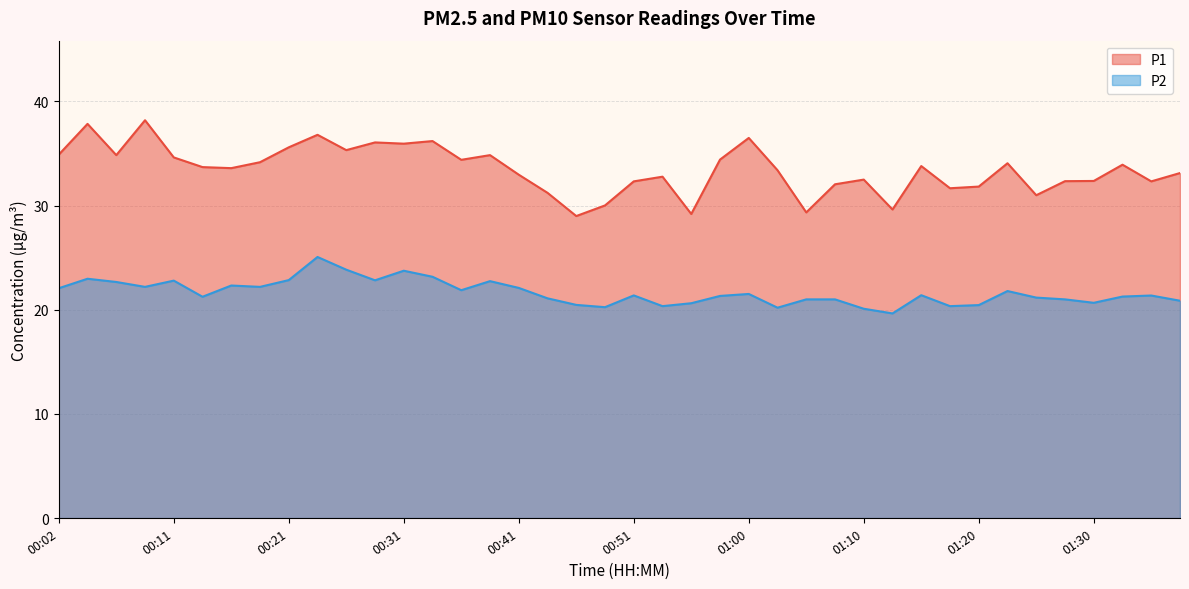

Reading left to right, extract all data points from this chart.

P1: 00:02=34.9	00:04=37.9	00:06=34.9	00:09=38.2	00:11=34.6	00:14=33.7	00:16=33.6	00:19=34.2	00:21=35.6	00:24=36.8	00:26=35.3	00:28=36.1	00:31=36.0	00:33=36.2	00:36=34.4	00:38=34.9	00:41=33.0	00:43=31.2	00:46=29.0	00:48=30.0	00:51=32.3	00:53=32.8	00:56=29.2	00:58=34.4	01:00=36.5	01:03=33.4	01:05=29.4	01:08=32.0	01:10=32.5	01:13=29.6	01:15=33.8	01:18=31.7	01:20=31.8	01:22=34.1	01:25=31.0	01:27=32.4	01:30=32.4	01:32=33.9	01:35=32.3	01:37=33.1
P2: 00:02=22.1	00:04=23.0	00:06=22.7	00:09=22.2	00:11=22.8	00:14=21.2	00:16=22.3	00:19=22.2	00:21=22.9	00:24=25.1	00:26=23.9	00:28=22.8	00:31=23.8	00:33=23.2	00:36=21.9	00:38=22.8	00:41=22.1	00:43=21.1	00:46=20.5	00:48=20.2	00:51=21.4	00:53=20.4	00:56=20.6	00:58=21.3	01:00=21.5	01:03=20.2	01:05=21.0	01:08=21.0	01:10=20.1	01:13=19.6	01:15=21.4	01:18=20.4	01:20=20.4	01:22=21.8	01:25=21.2	01:27=21.0	01:30=20.7	01:32=21.3	01:35=21.4	01:37=20.9